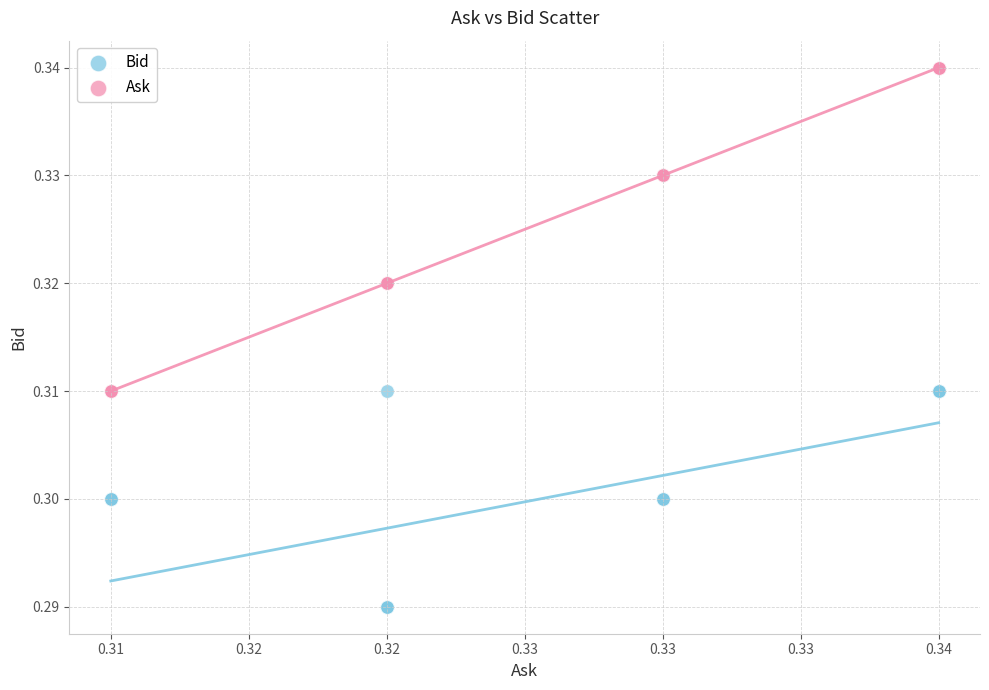

Which series has the widest spread of Y values?

Ask